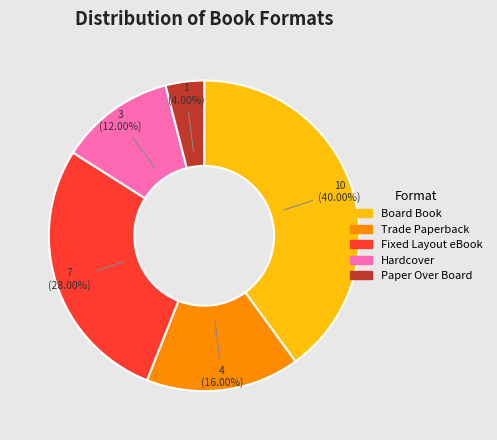

To the nearest percent, what is the combined percentage of Board Book and Paper Over Board?

44%